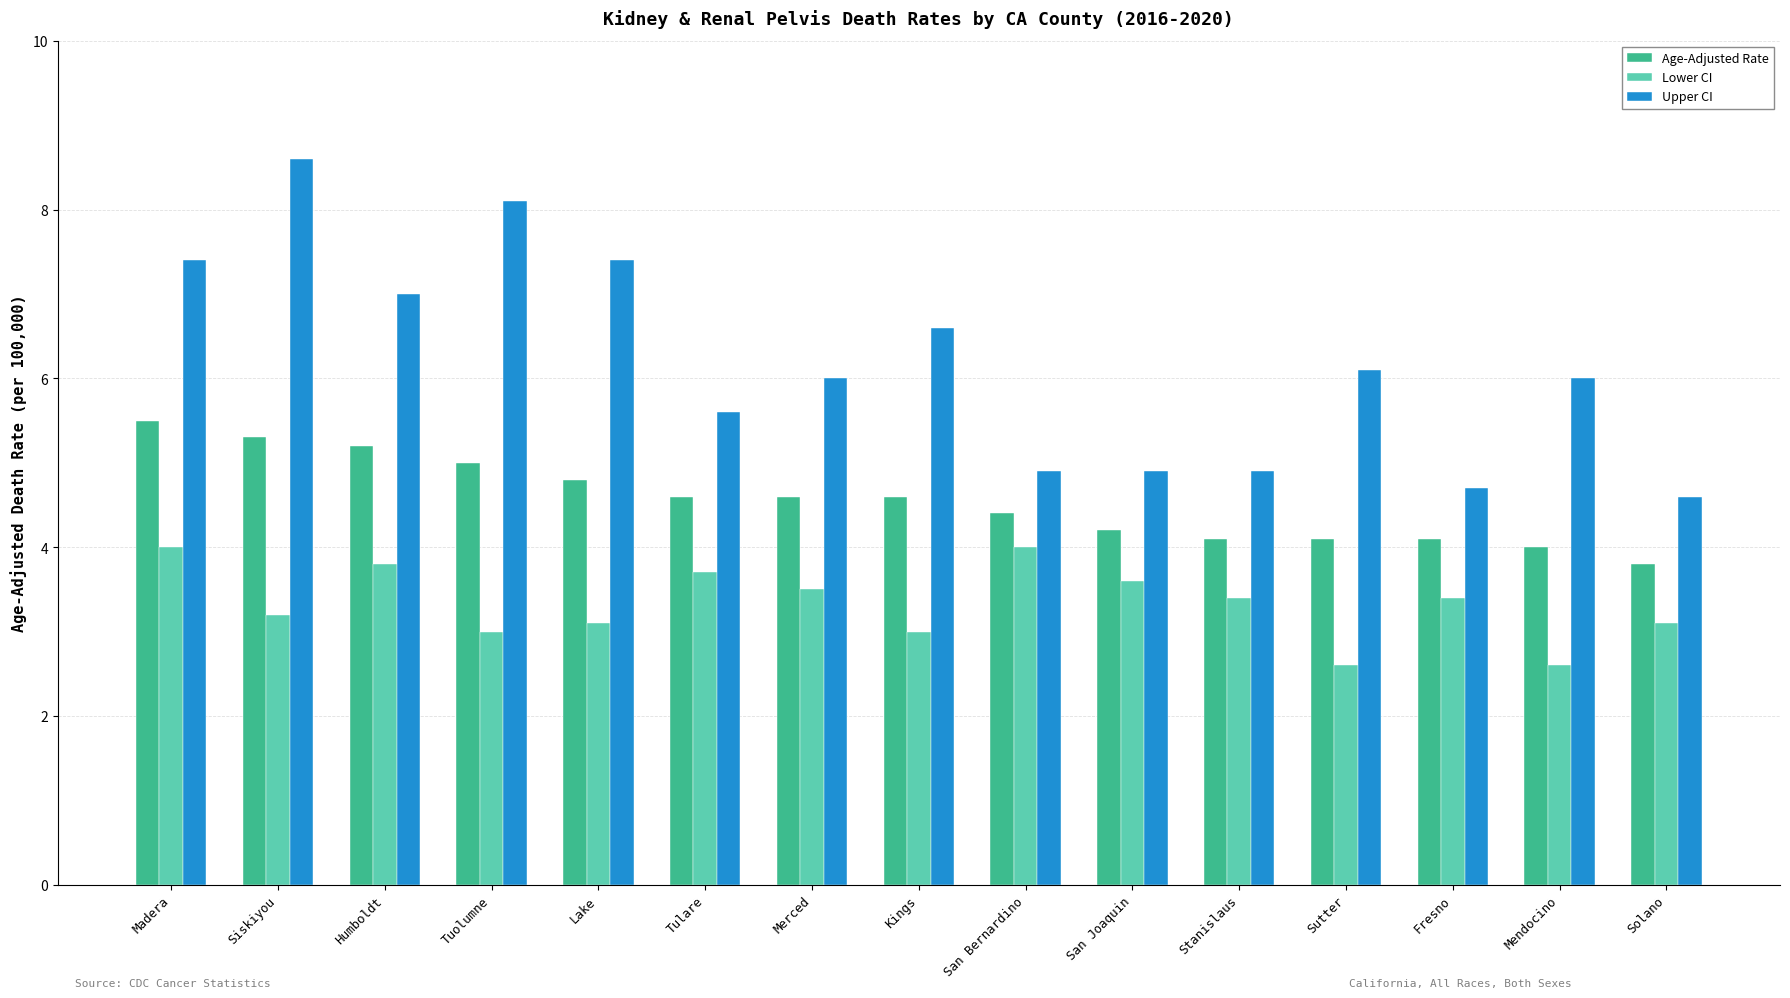

Reading left to right, transcribe all the data shown in this chart.

Age-Adjusted Rate: Madera=5.5	Siskiyou=5.3	Humboldt=5.2	Tuolumne=5.0	Lake=4.8	Tulare=4.6	Merced=4.6	Kings=4.6	San Bernardino=4.4	San Joaquin=4.2	Stanislaus=4.1	Sutter=4.1	Fresno=4.1	Mendocino=4.0	Solano=3.8
Lower CI: Madera=4.0	Siskiyou=3.2	Humboldt=3.8	Tuolumne=3.0	Lake=3.1	Tulare=3.7	Merced=3.5	Kings=3.0	San Bernardino=4.0	San Joaquin=3.6	Stanislaus=3.4	Sutter=2.6	Fresno=3.4	Mendocino=2.6	Solano=3.1
Upper CI: Madera=7.4	Siskiyou=8.6	Humboldt=7.0	Tuolumne=8.1	Lake=7.4	Tulare=5.6	Merced=6.0	Kings=6.6	San Bernardino=4.9	San Joaquin=4.9	Stanislaus=4.9	Sutter=6.1	Fresno=4.7	Mendocino=6.0	Solano=4.6